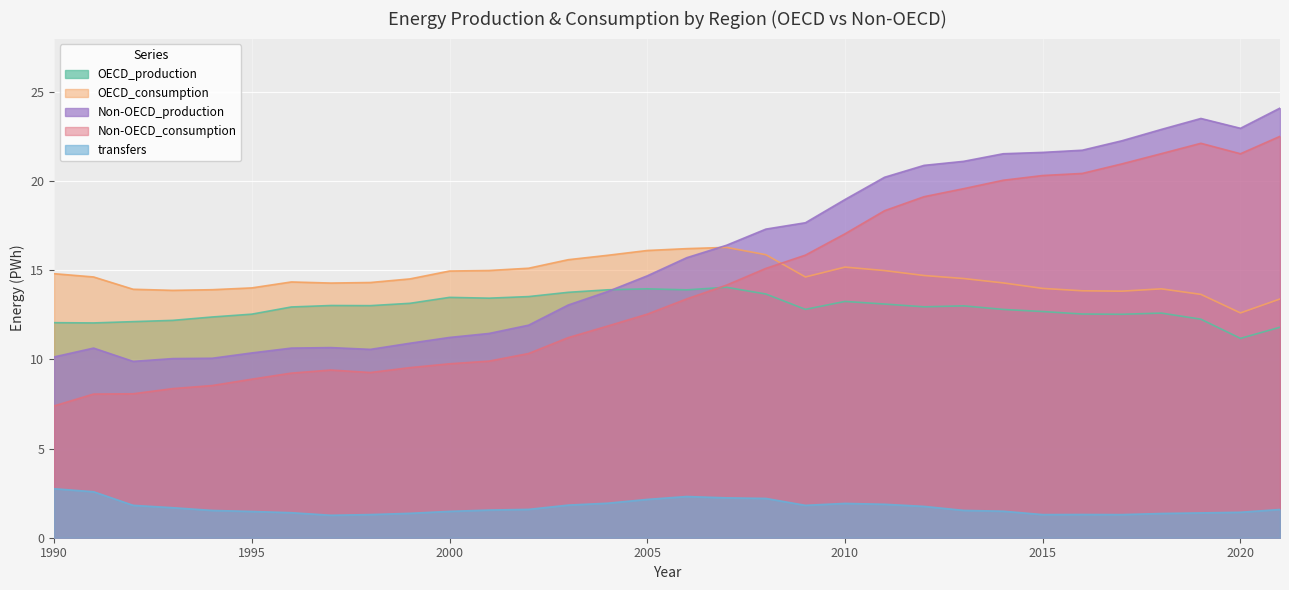

At which category does Non-OECD_production reach its first local peak?

1991